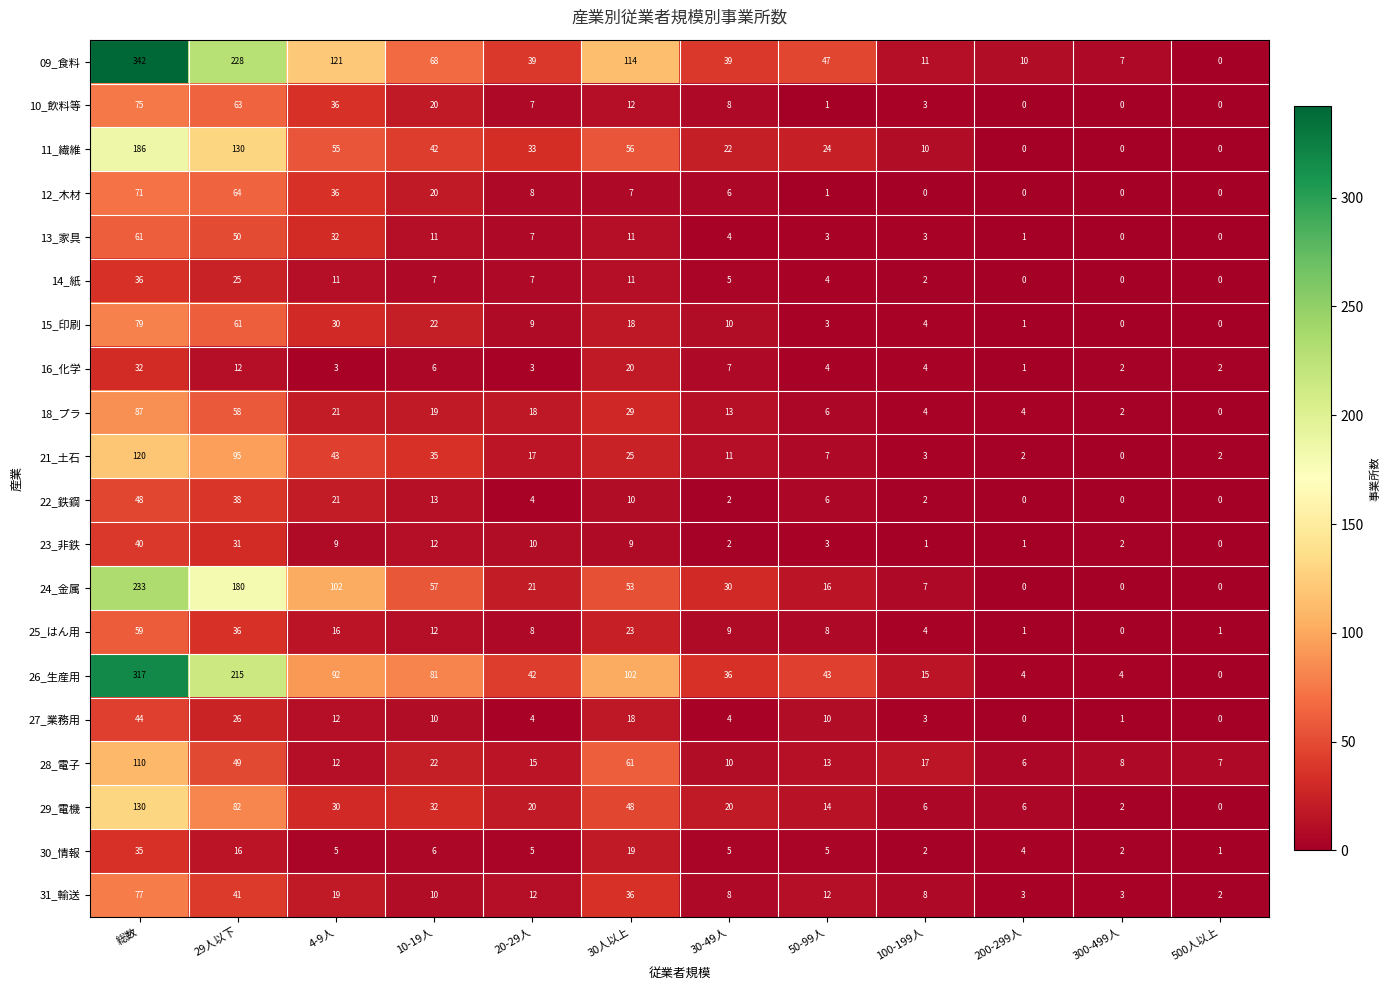

What is the sum of all 21_土石 values?

360